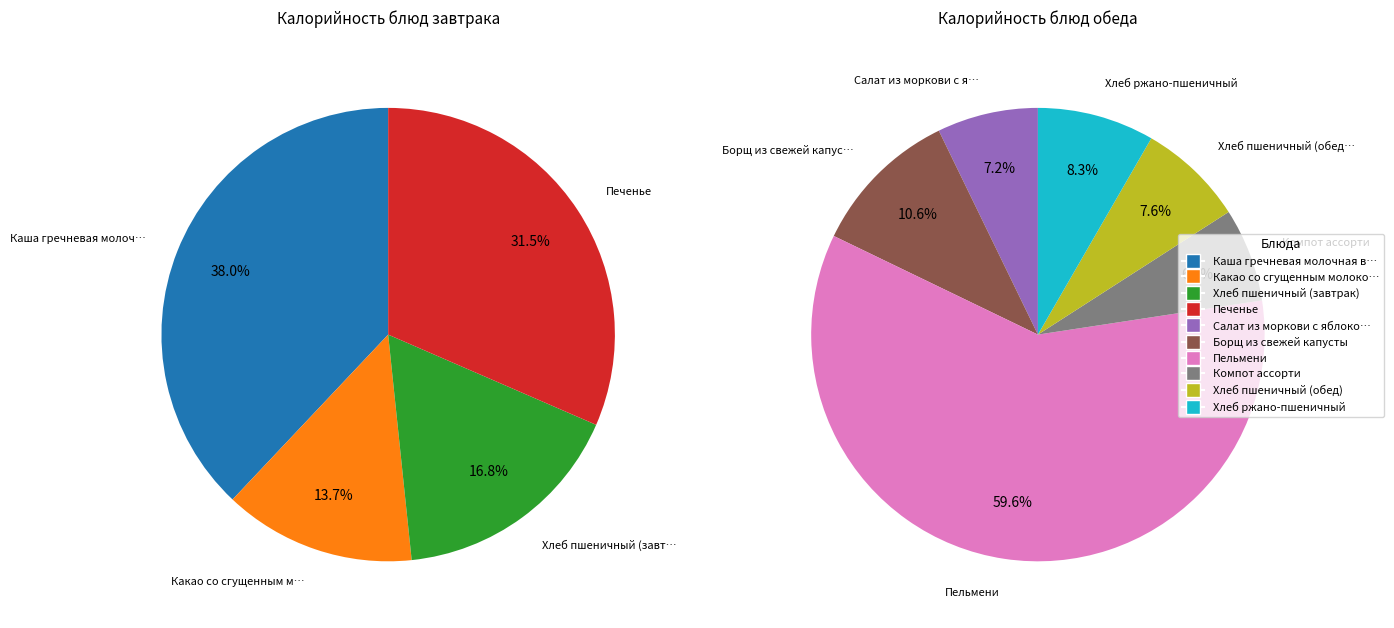

Is it true that Хлеб пшеничный (завтрак) is 15% of the pie?

False